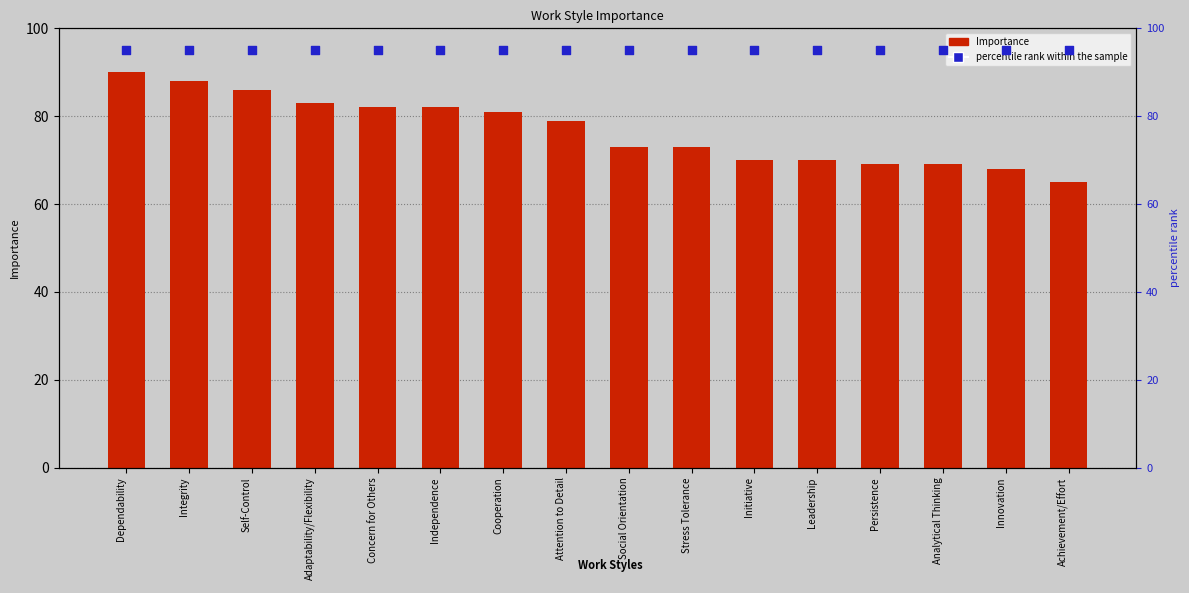

At which category is the sum across all series the highest?

Dependability